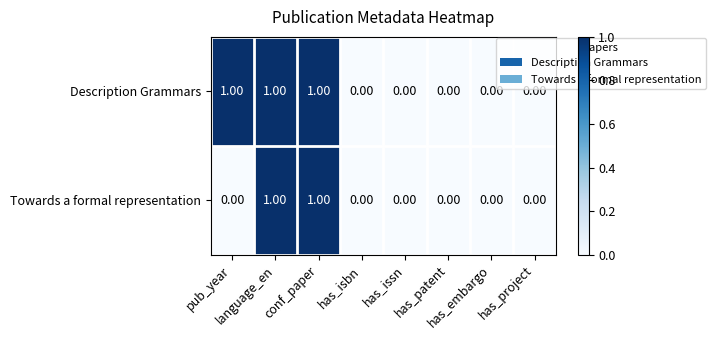

Rank the series by their average value, from lowest to highest.

Towards a formal representation, Description Grammars